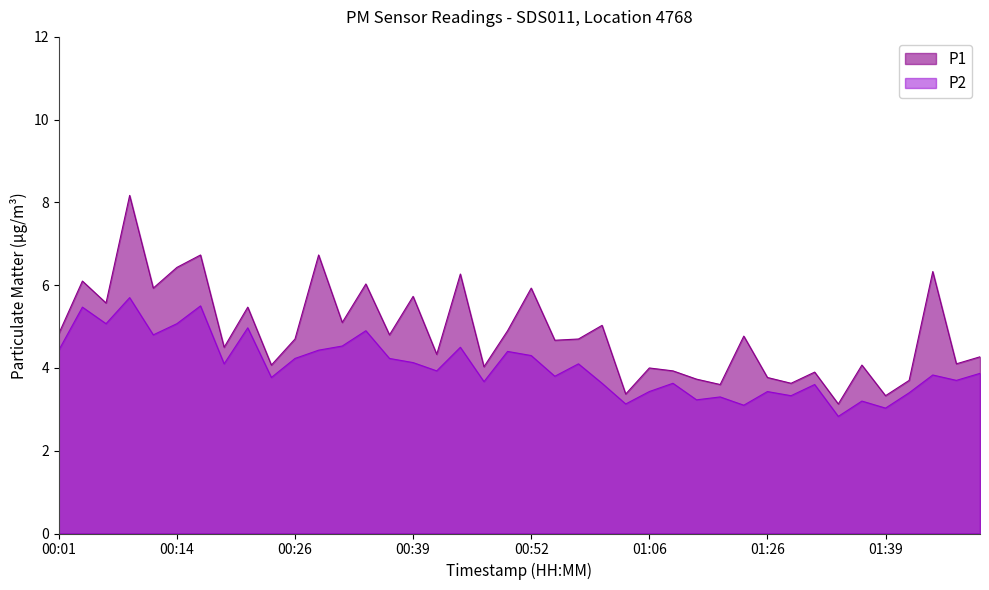

Reading left to right, what are all the values shown in this chart?

P1: 4.8	6.1	5.6	8.2	5.9	6.4	6.7	4.5	5.5	4.1	4.7	6.7	5.1	6.0	4.8	5.7	4.3	6.3	4.0	4.9	5.9	4.7	4.7	5.0	3.4	4.0	3.9	3.7	3.6	4.8	3.8	3.6	3.9	3.1	4.1	3.3	3.7	6.3	4.1	4.3
P2: 4.4	5.5	5.1	5.7	4.8	5.1	5.5	4.1	5.0	3.8	4.2	4.4	4.5	4.9	4.2	4.1	3.9	4.5	3.7	4.4	4.3	3.8	4.1	3.6	3.1	3.4	3.6	3.2	3.3	3.1	3.4	3.3	3.6	2.8	3.2	3.0	3.4	3.8	3.7	3.9